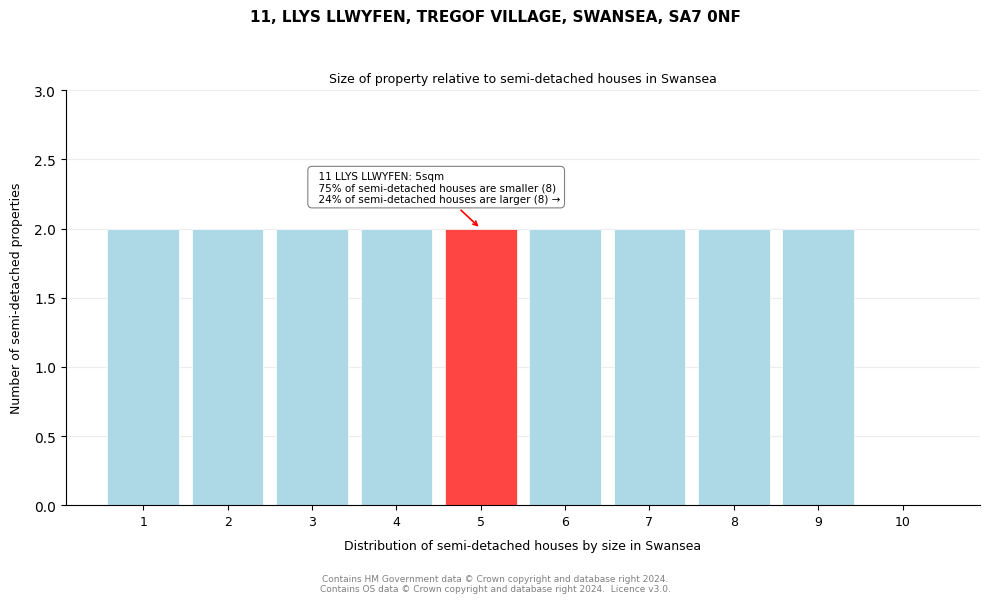

Reading left to right, extract all data points from this chart.

1=2	2=2	3=2	4=2	5=2	6=2	7=2	8=2	9=2	10=0